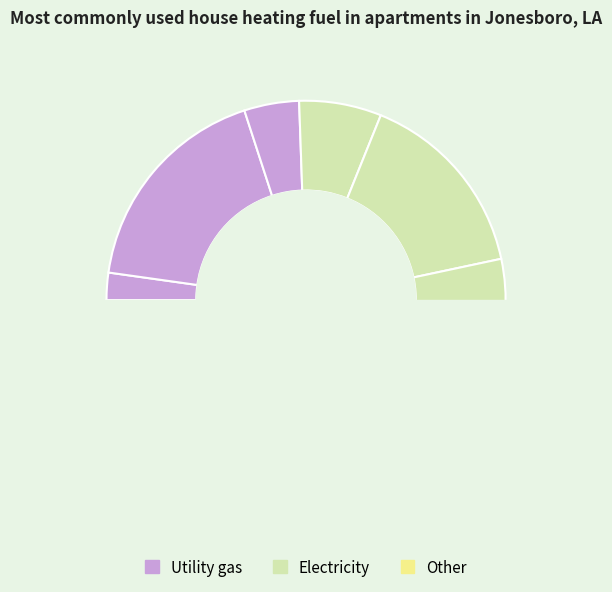

How many segments does this pie chart have?

9